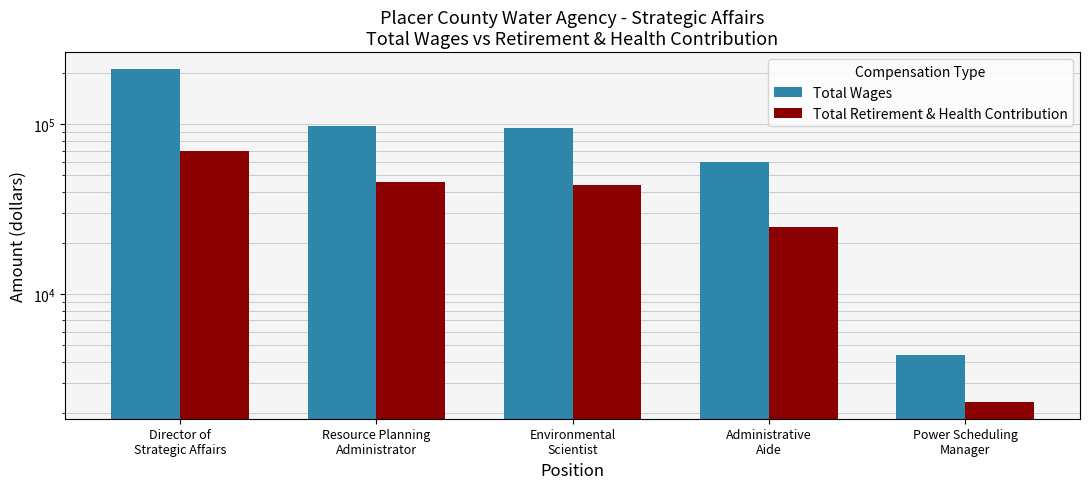

List the labels in order of Total Wages value, smallest first.

Power Scheduling
Manager, Administrative
Aide, Environmental
Scientist, Resource Planning
Administrator, Director of
Strategic Affairs